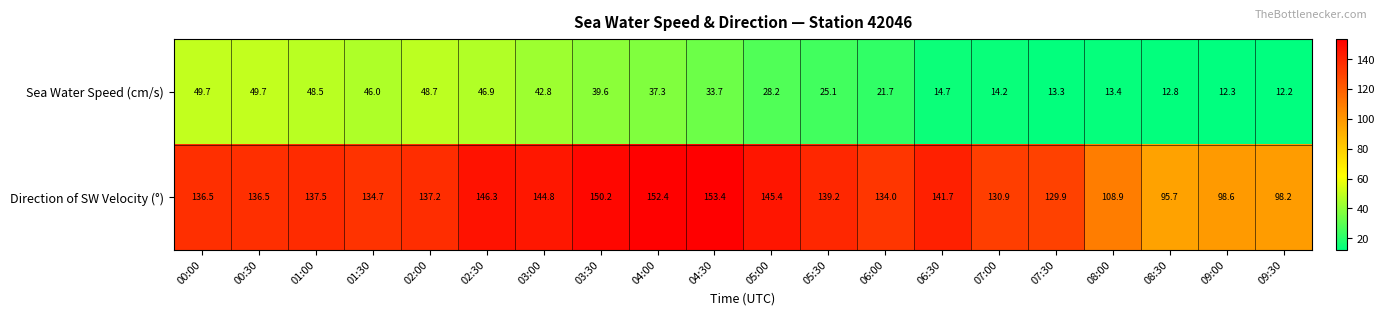

At which category is the sum across all series the highest?

02:30